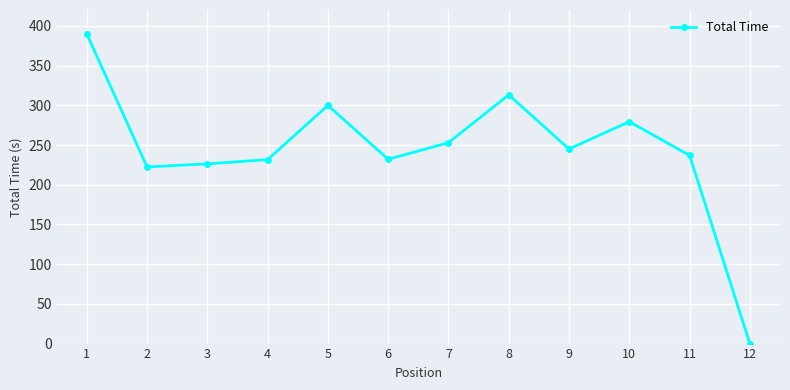

What is the ratio of the value at 3 to the value at 10?

0.8